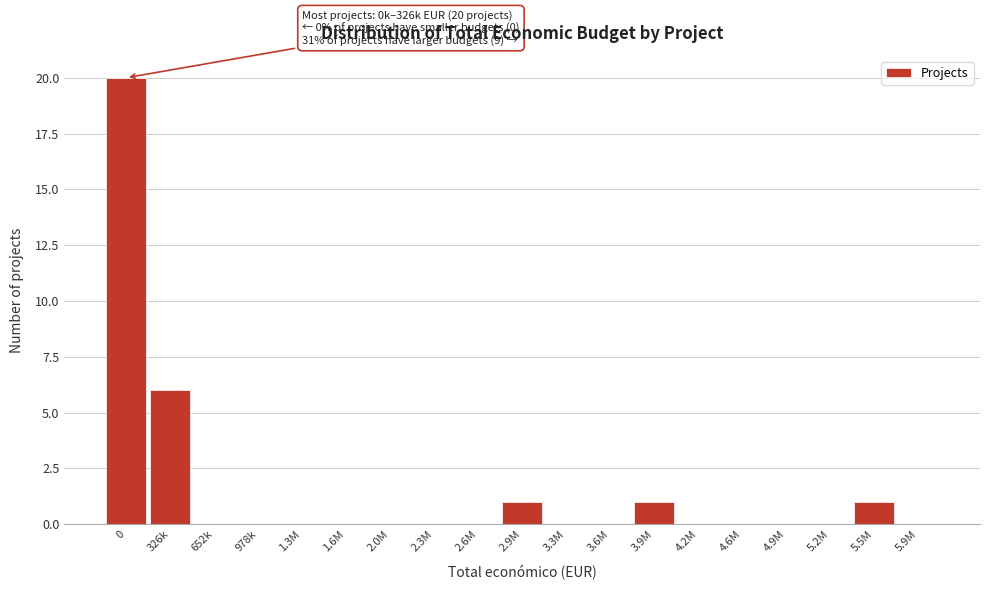

Reading left to right, extract all data points from this chart.

0=20	326k=6	652k=0	978k=0	1.3M=0	1.6M=0	2.0M=0	2.3M=0	2.6M=0	2.9M=1	3.3M=0	3.6M=0	3.9M=1	4.2M=0	4.6M=0	4.9M=0	5.2M=0	5.5M=1	5.9M=0